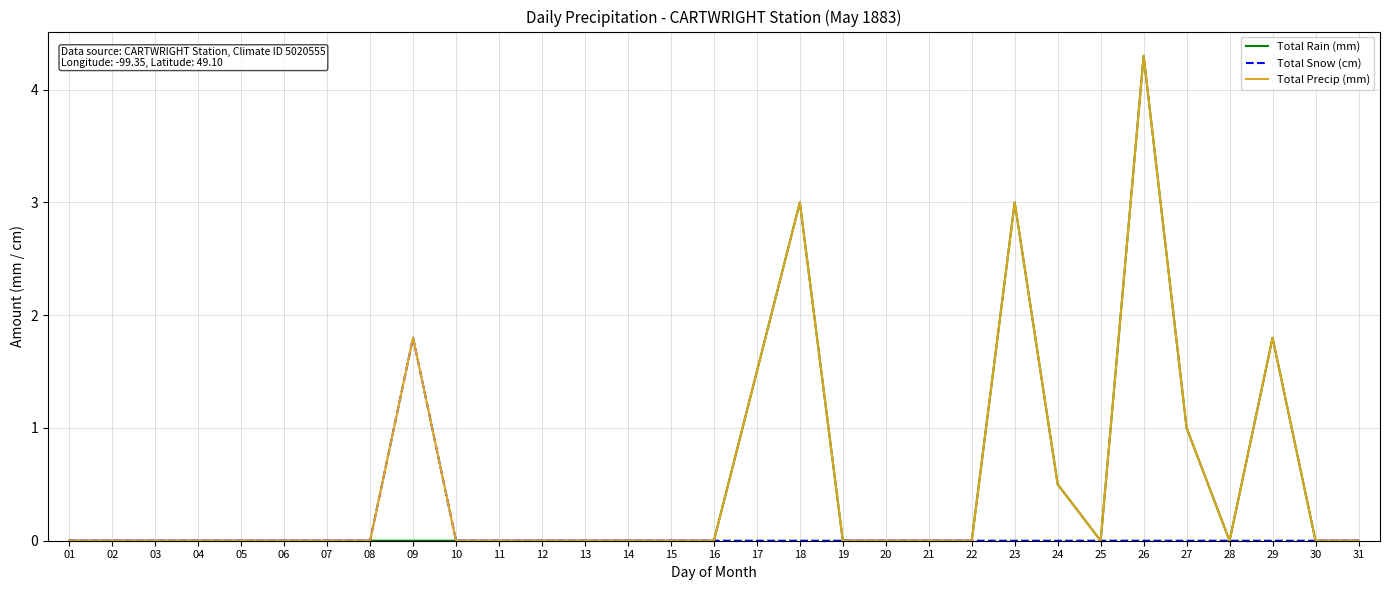

True or false: Total Rain (mm) has a value of 7.4 at 26.

False